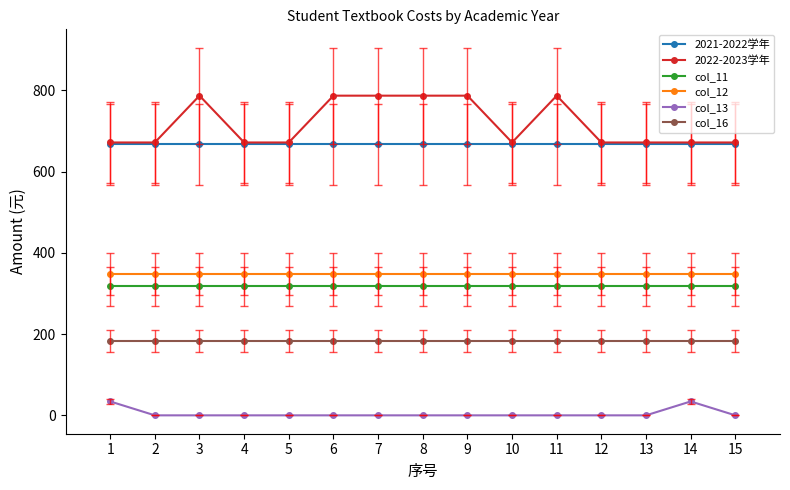

Which series has the largest total across all categories?

2022-2023学年